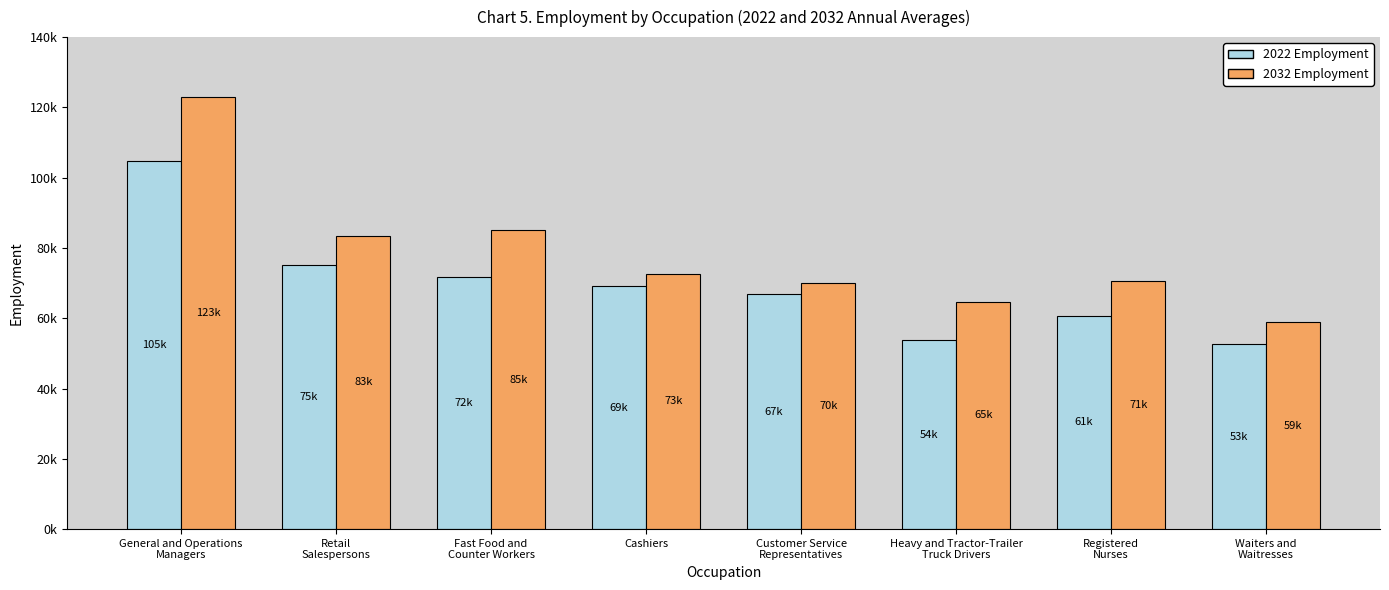

Are the bars grouped side by side (vs. stacked)?

Yes